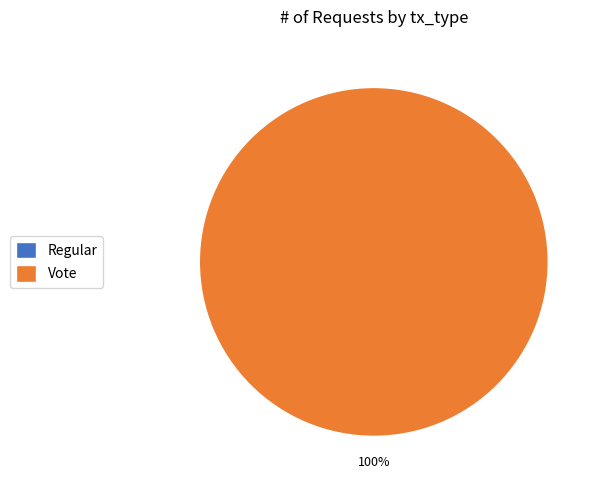

Combined, do Vote and Regular account for over 50%?

Yes